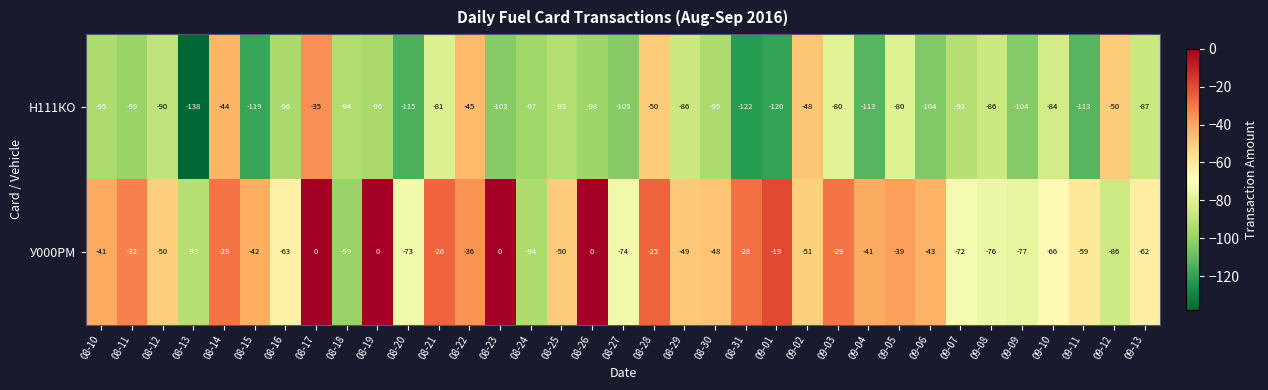

How many data points in У000РМ are above -48?

17